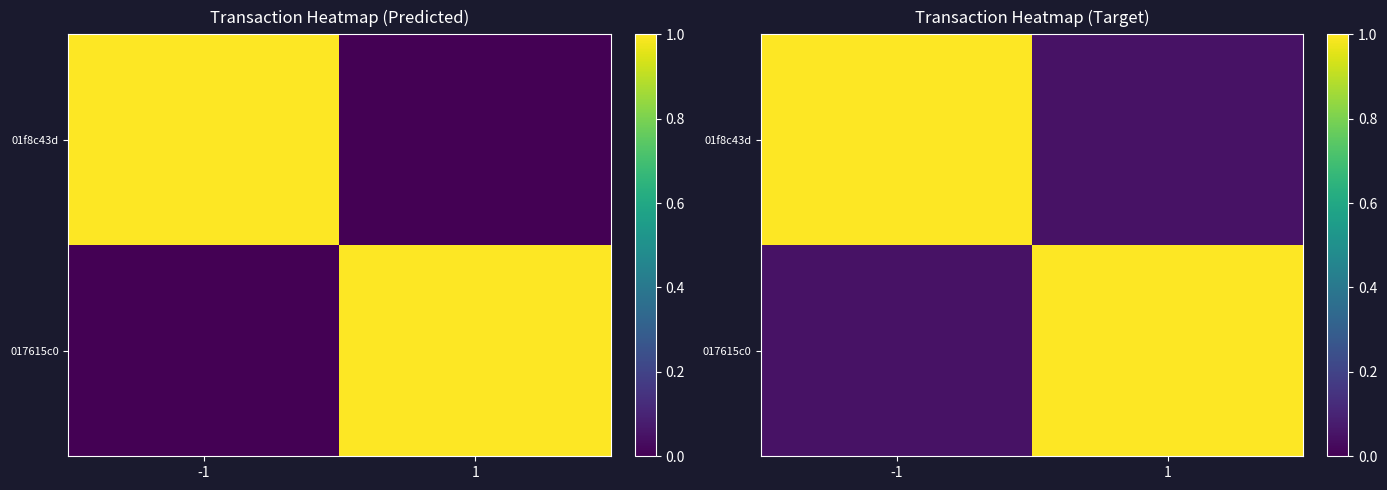

What is the average value of the 017615c0 series?

0.5